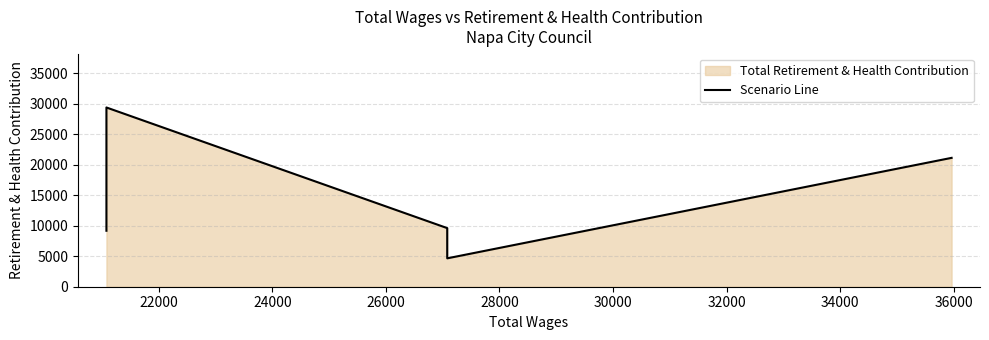

What is the value of the 5th point from the left?

21113